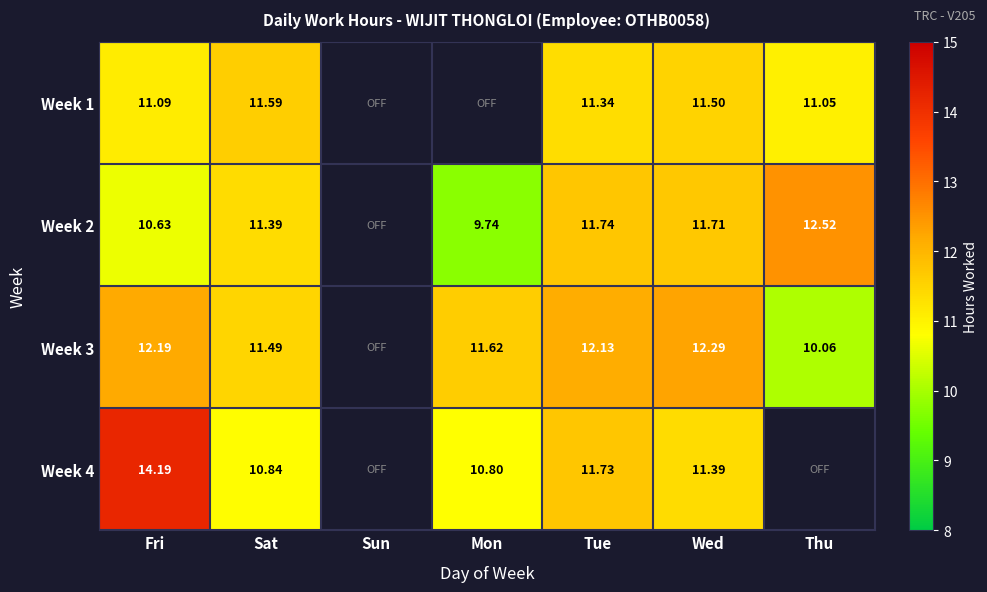

What is the total value across all series at Wed?

46.9